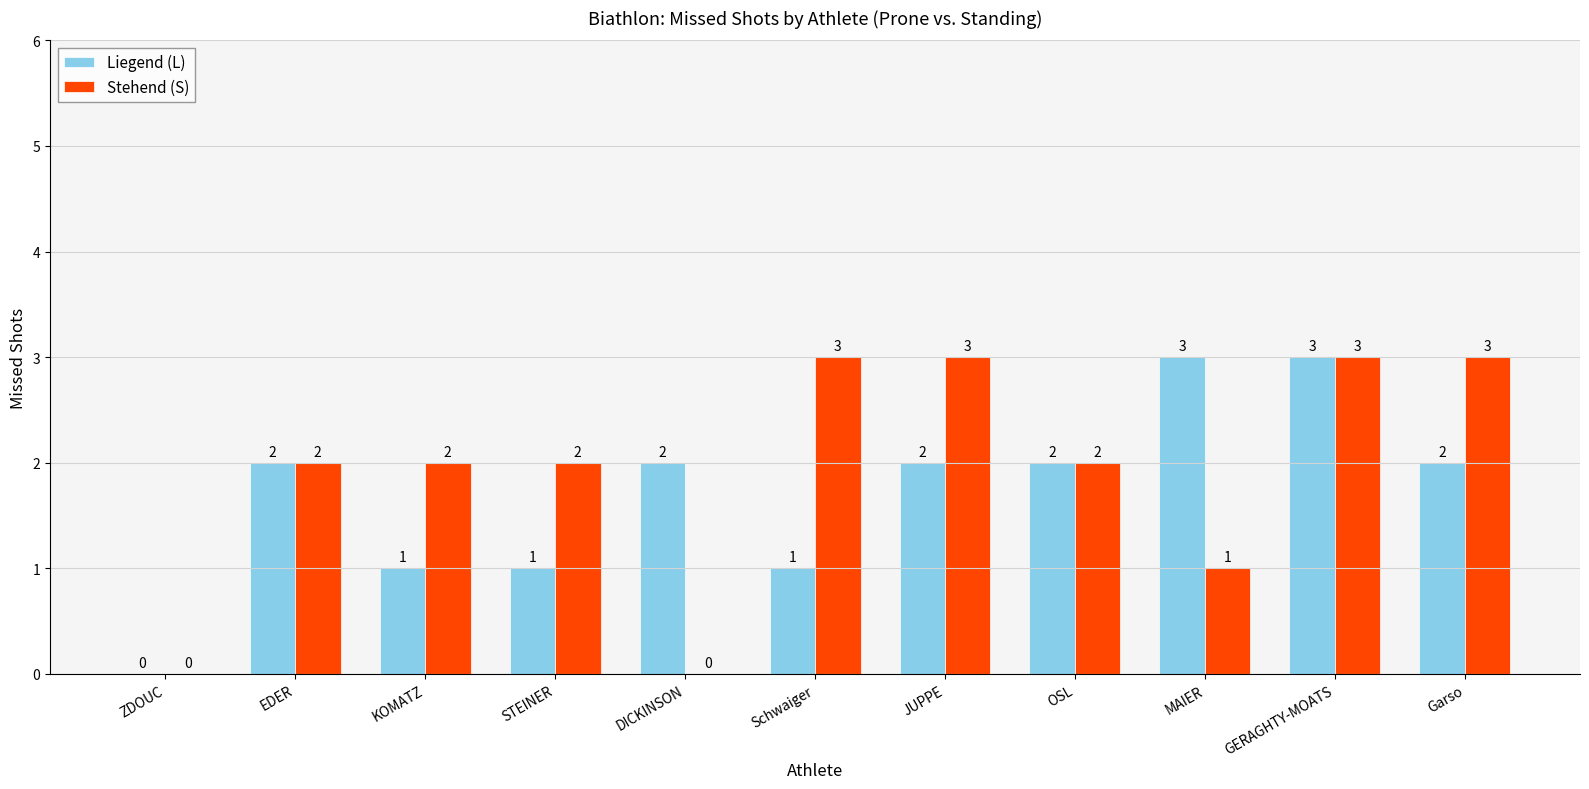

What are all the series names shown in the legend?

Liegend (L), Stehend (S)